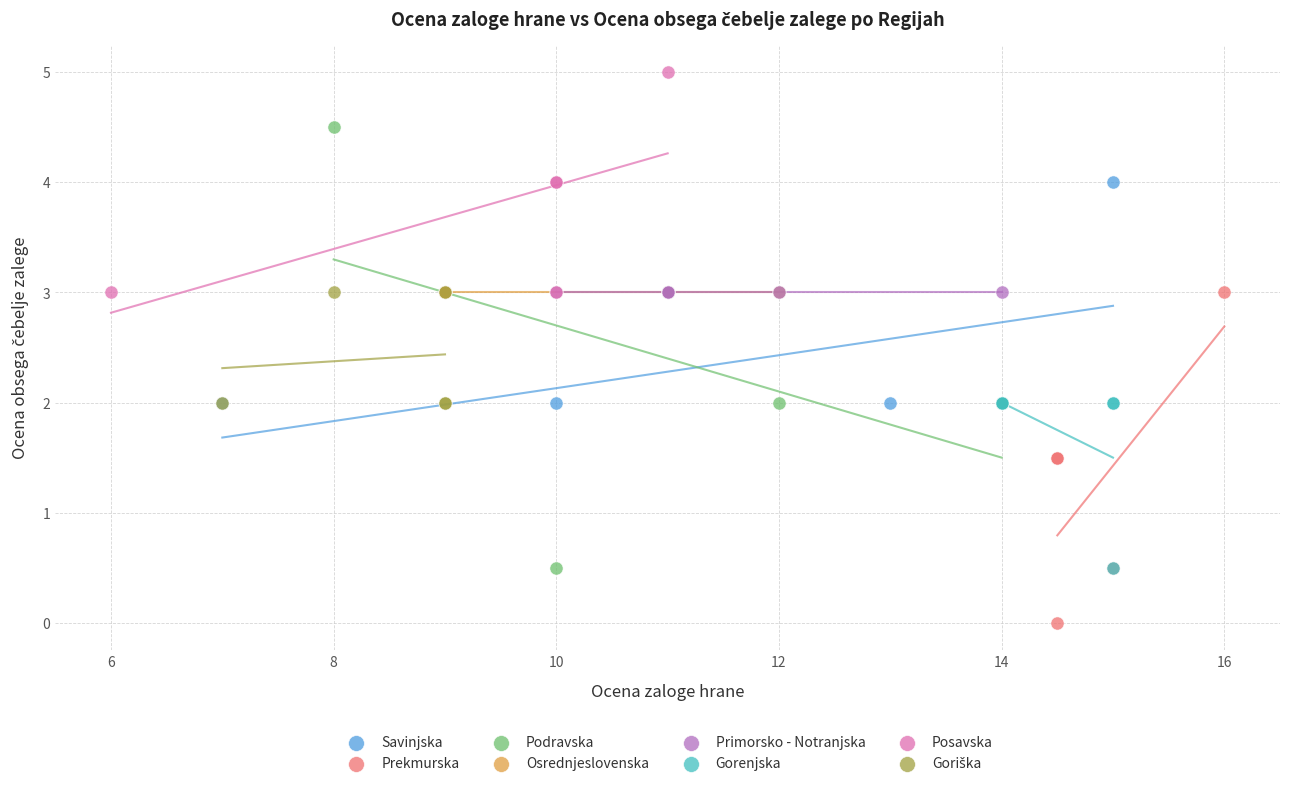

Which series contains the lowest Y value?

Prekmurska